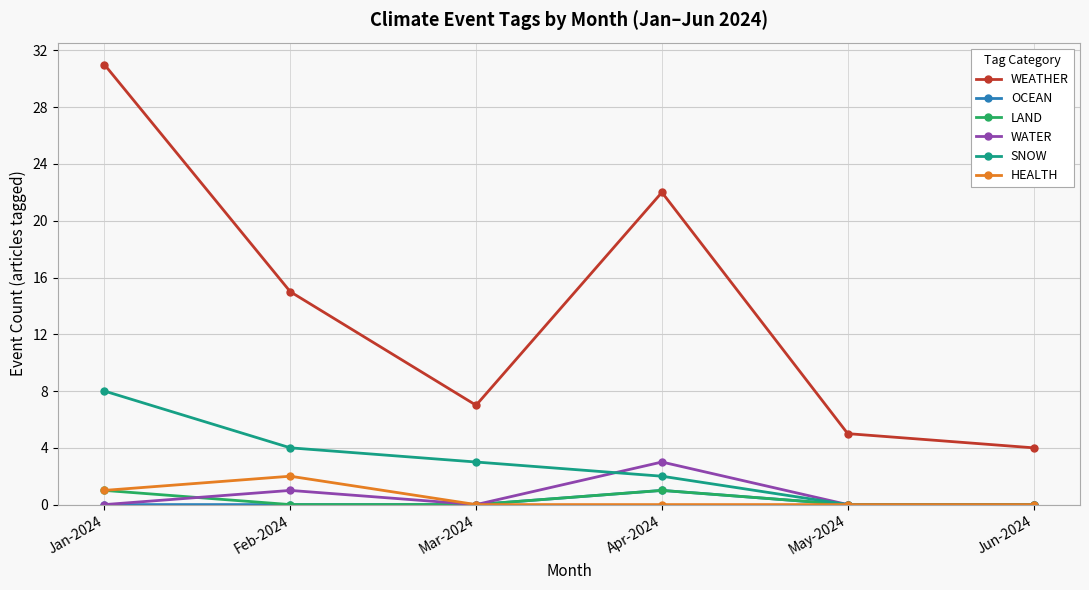

Which series changed the most between Feb-2024 and May-2024?

WEATHER